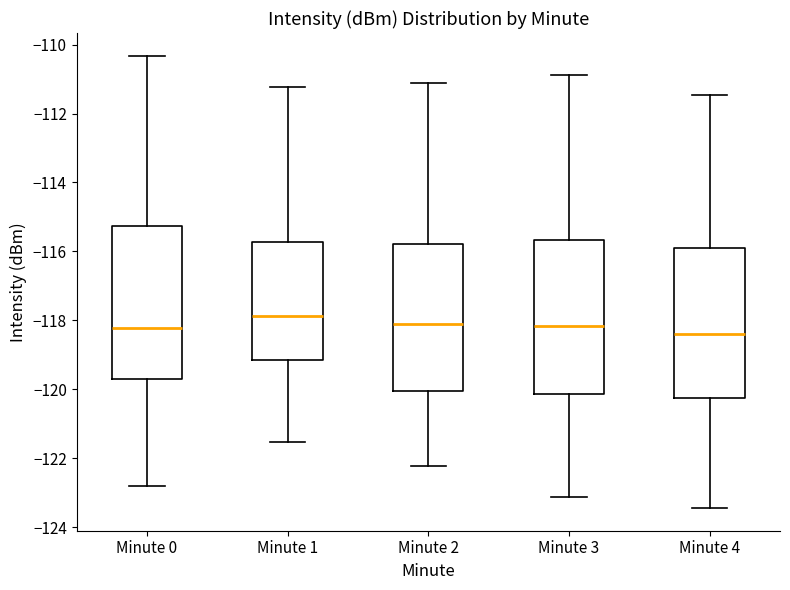

Reading left to right, read every box against the y-axis: the position of its median line, the range the box covers, and the ends of its whiskers. The values are not printed on the chart, so give them approximately, as read against the axis.

Minute 0: median -118.2, box -119.8 to -115.2, whiskers -122.8 to -110.4
Minute 1: median -117.8, box -119.2 to -115.8, whiskers -121.6 to -111.2
Minute 2: median -118.2, box -120.0 to -115.8, whiskers -122.2 to -111.2
Minute 3: median -118.2, box -120.2 to -115.6, whiskers -123.2 to -110.8
Minute 4: median -118.4, box -120.2 to -115.8, whiskers -123.4 to -111.4